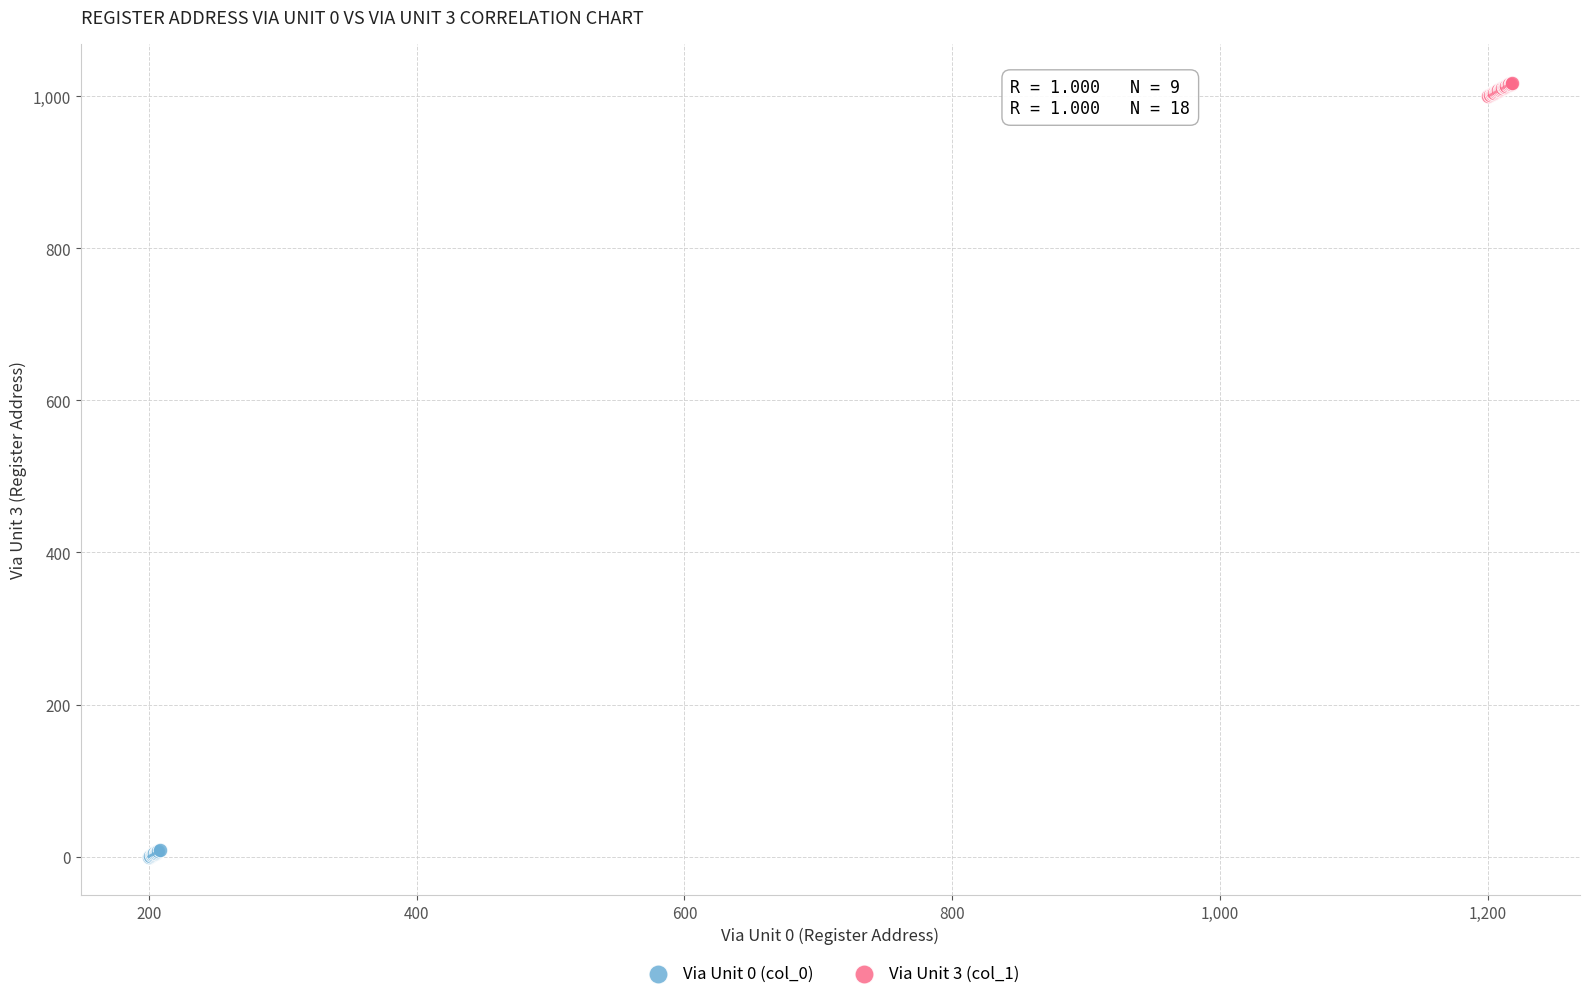

Which series reaches the minimum Y coordinate?

Via Unit 0 (col_0)